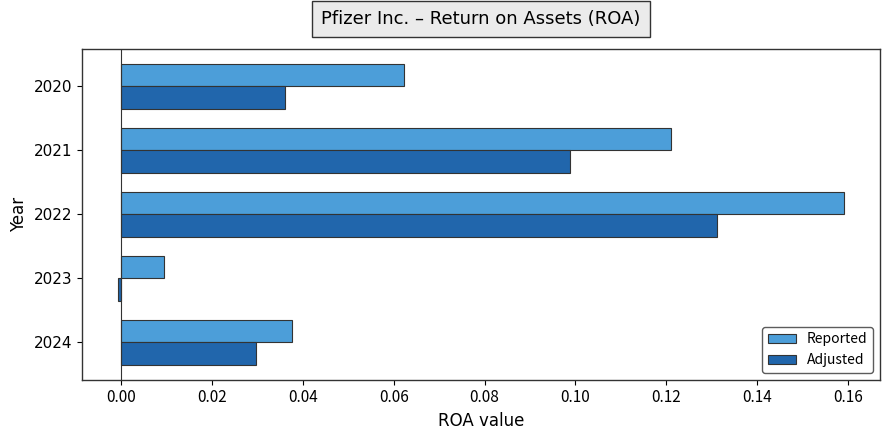

At which label does Reported reach its peak?

2022